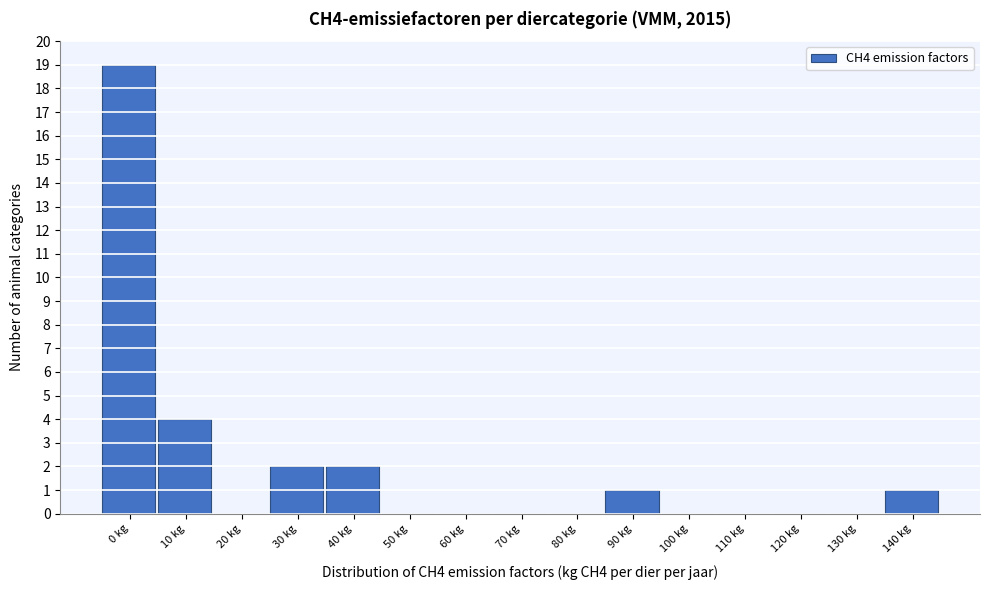

Reading left to right, what are all the values shown in this chart?

0 kg=19	10 kg=4	20 kg=0	30 kg=2	40 kg=2	50 kg=0	60 kg=0	70 kg=0	80 kg=0	90 kg=1	100 kg=0	110 kg=0	120 kg=0	130 kg=0	140 kg=1